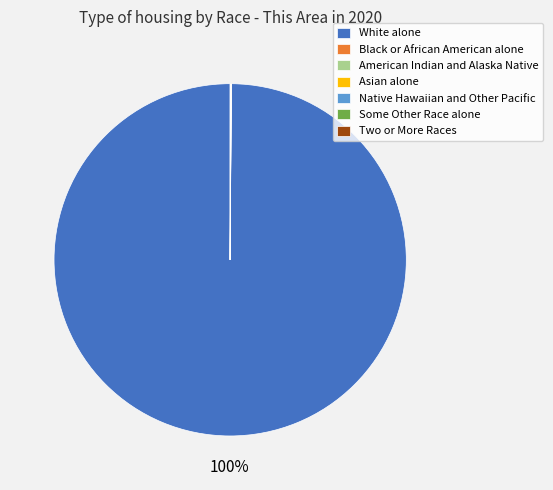

What is the largest slice in the pie chart?

White alone